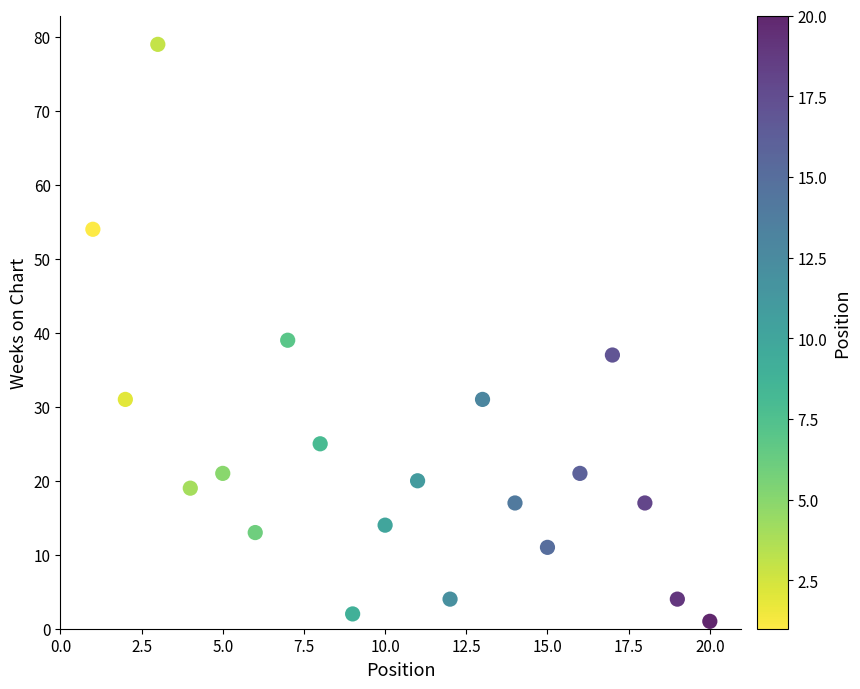

What is the range of Y values (max minus min)?

78